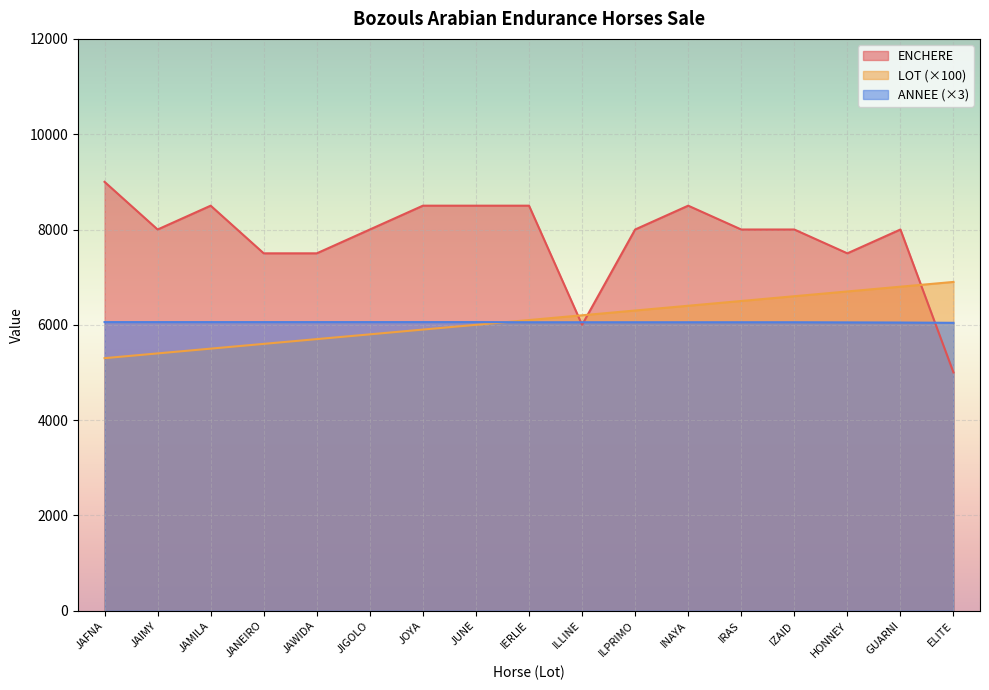

How many lines are shown in the chart?

3